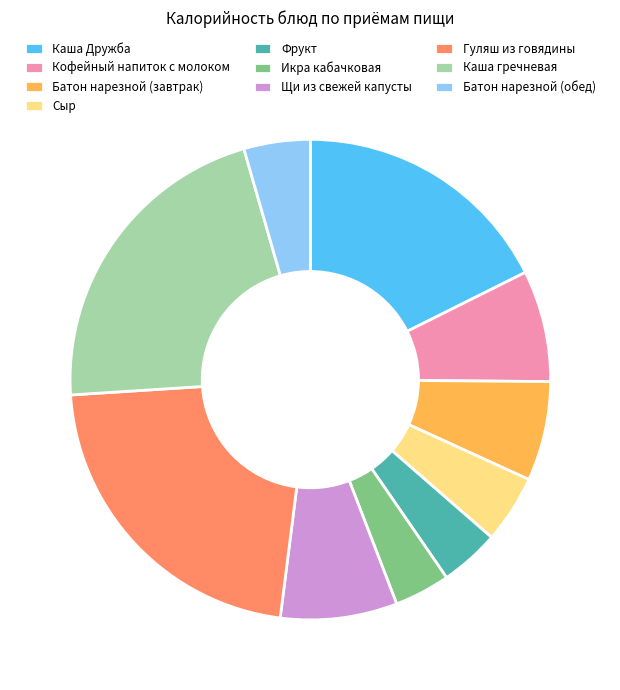

Is there any slice that represents more than half of the pie?

No